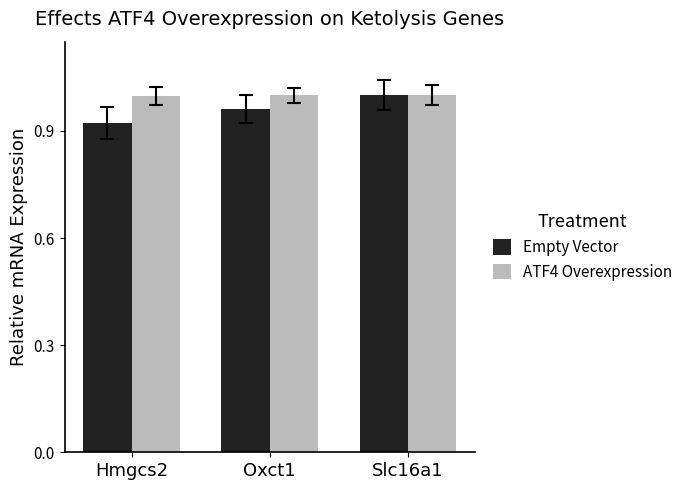

Is the value of ATF4 Overexpression at Slc16a1 greater than the value of Empty Vector at Hmgcs2?

Yes